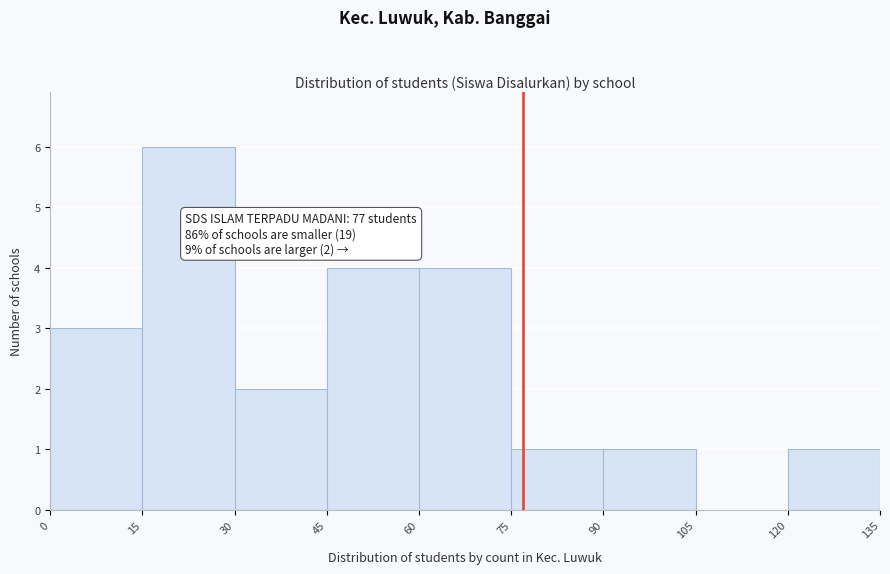

Which range on the x-axis has the tallest bar?

15 to 30